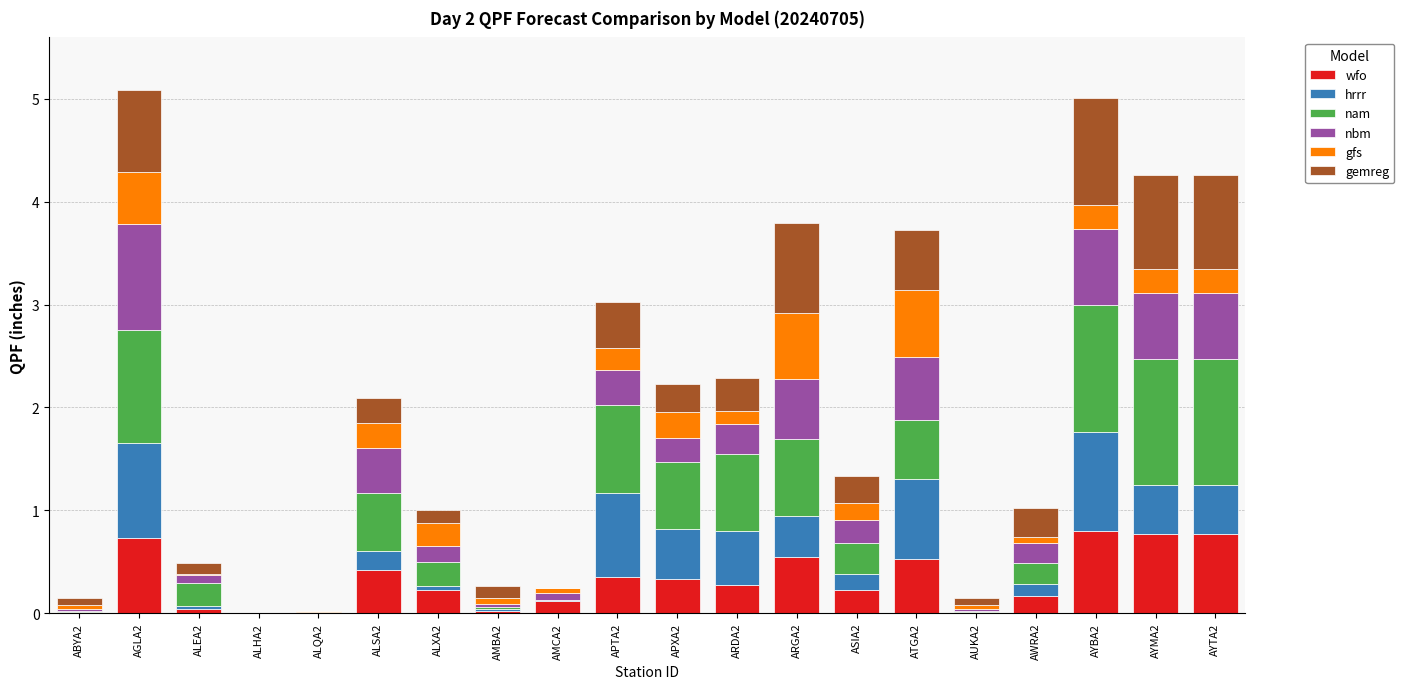

What is the total value across all series at AGLA2?

5.1